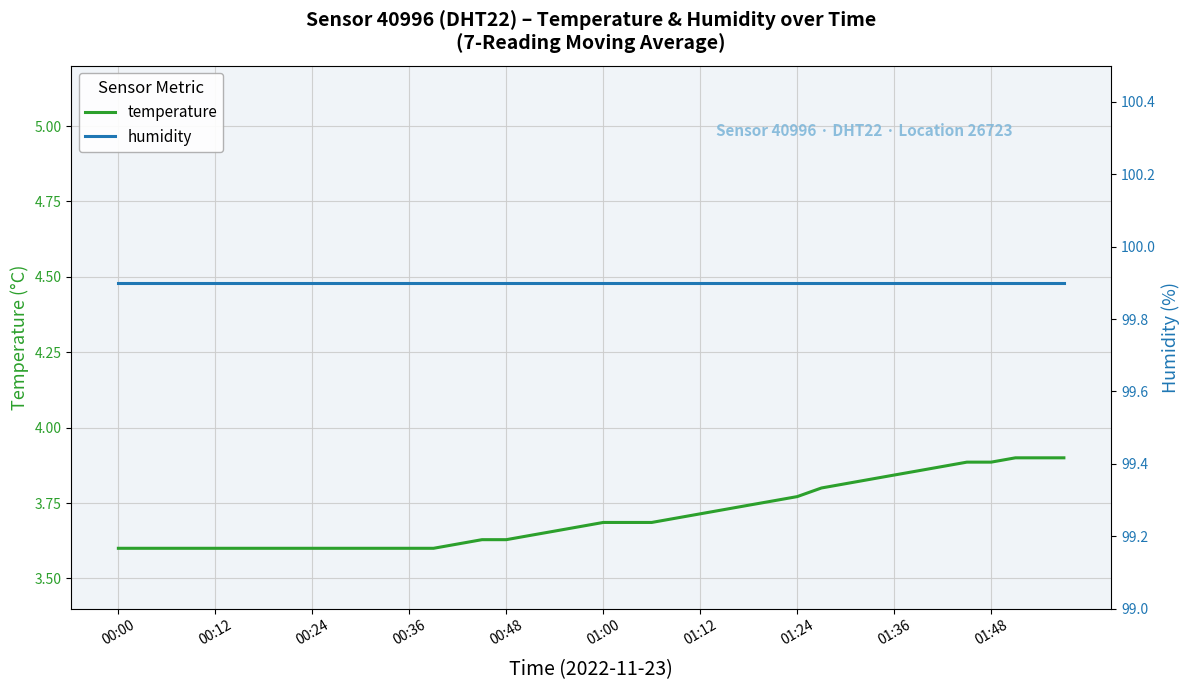

What is the value of the humidity point at the 23rd from the left?

99.9